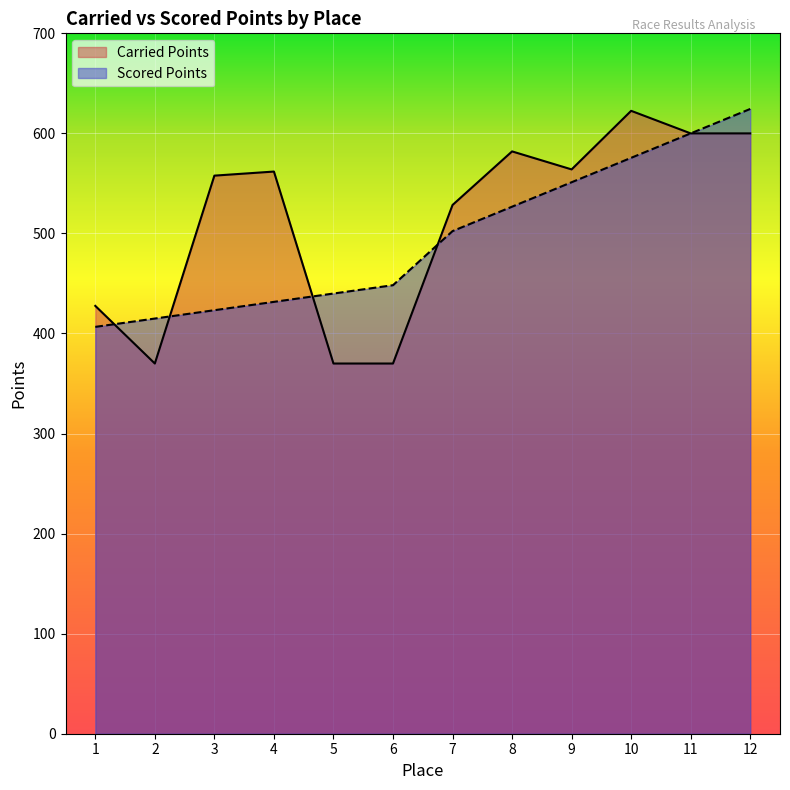

What is the value of the Scored Points point at the 1st from the left?

406.6